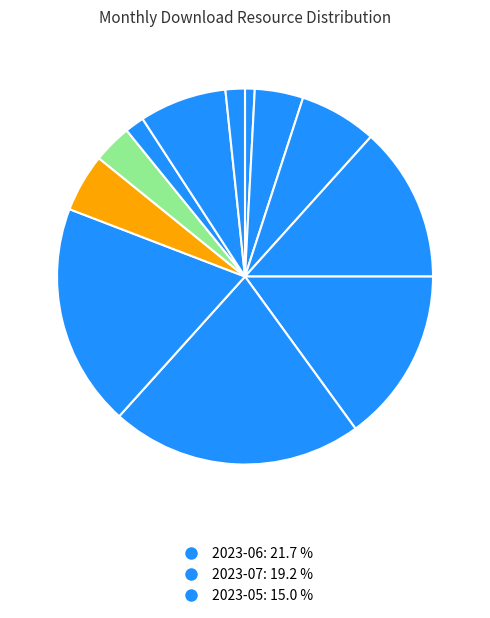

How many slices are in this pie chart?

12